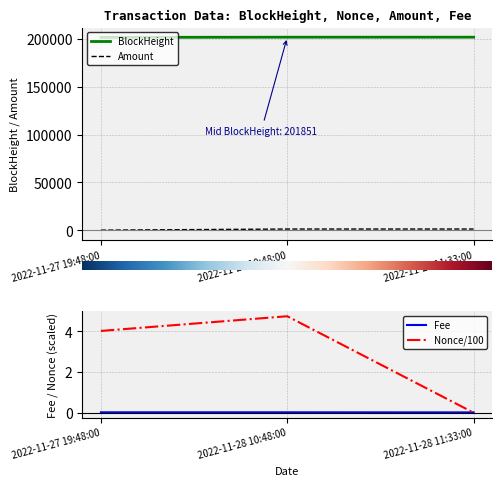

How many lines are shown in the chart?

4